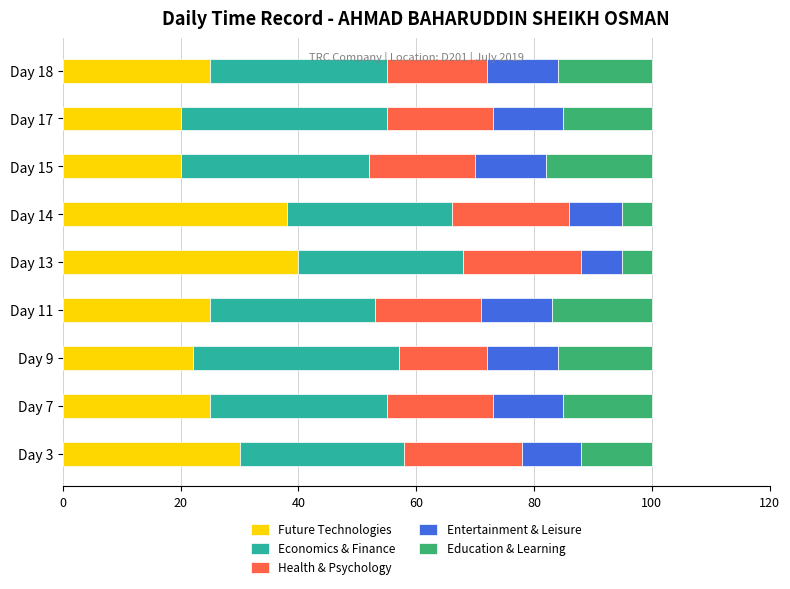

What is the difference between the second highest and second lowest values in the Future Technologies series?

18